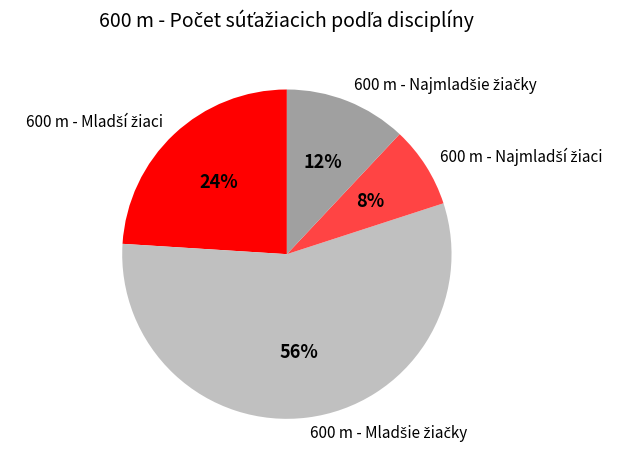

To the nearest percent, what is the average slice percentage?

25%